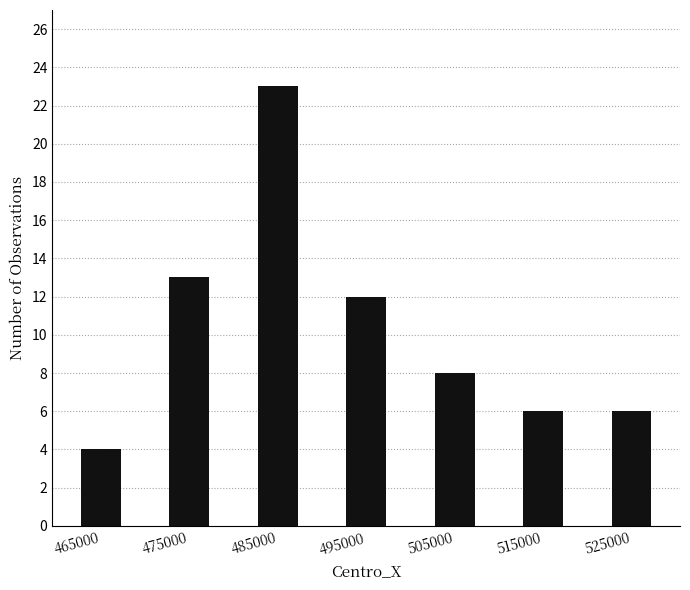

Which category has the highest value across all series?

485000